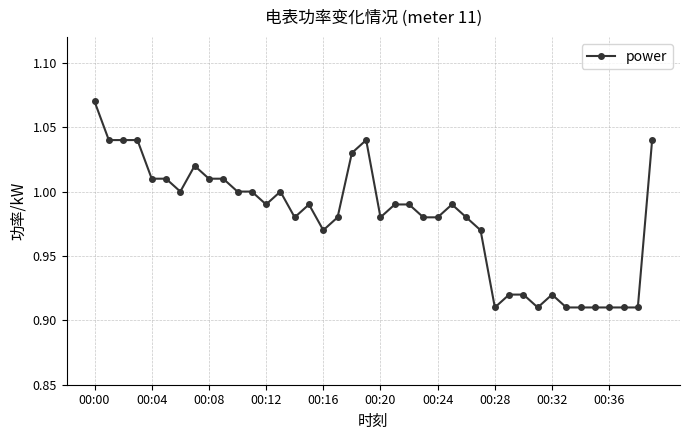

True or false: there are more than 1 points higher than both neighbors.

True